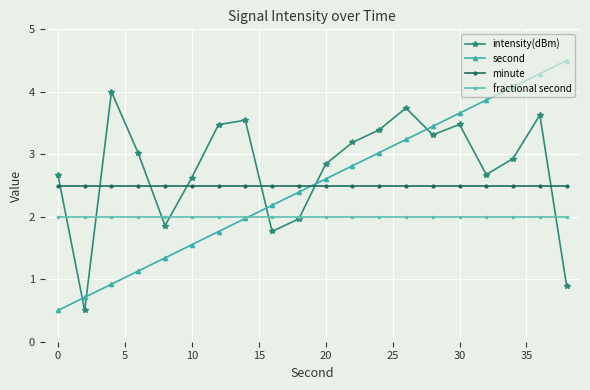

What is the minimum value for second?

0.5